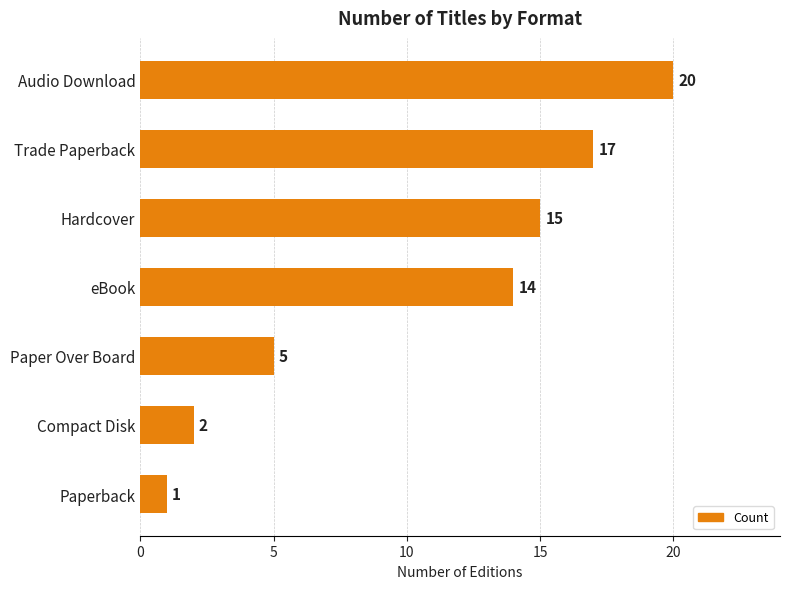

The chart shows a value of 20 at Audio Download. True or false?

True